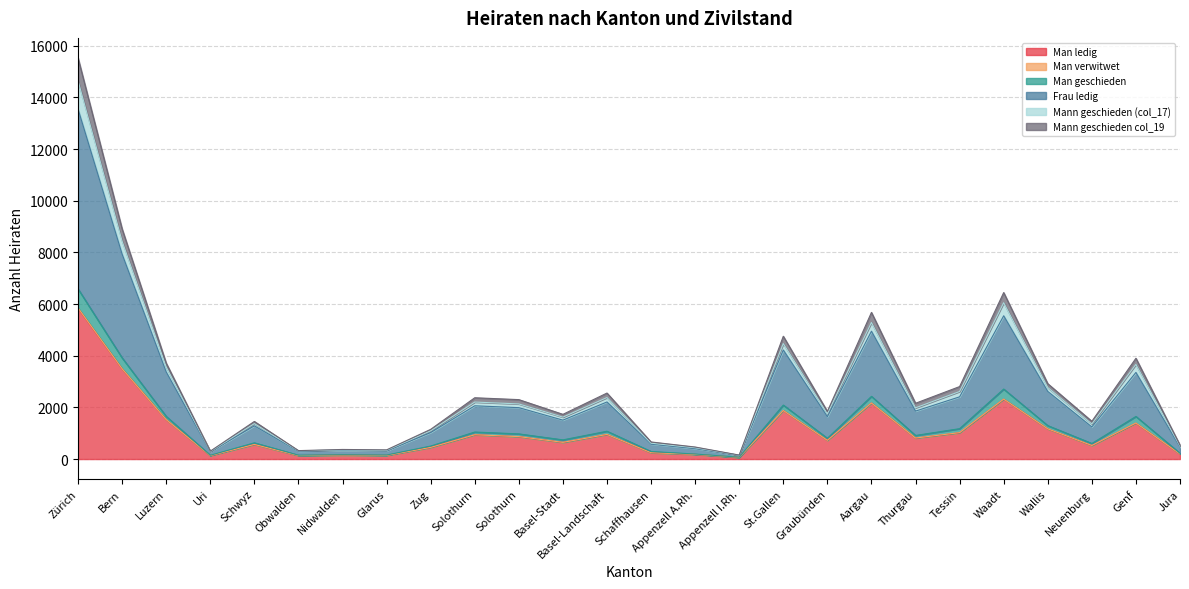

What is the greatest value displayed?

15525